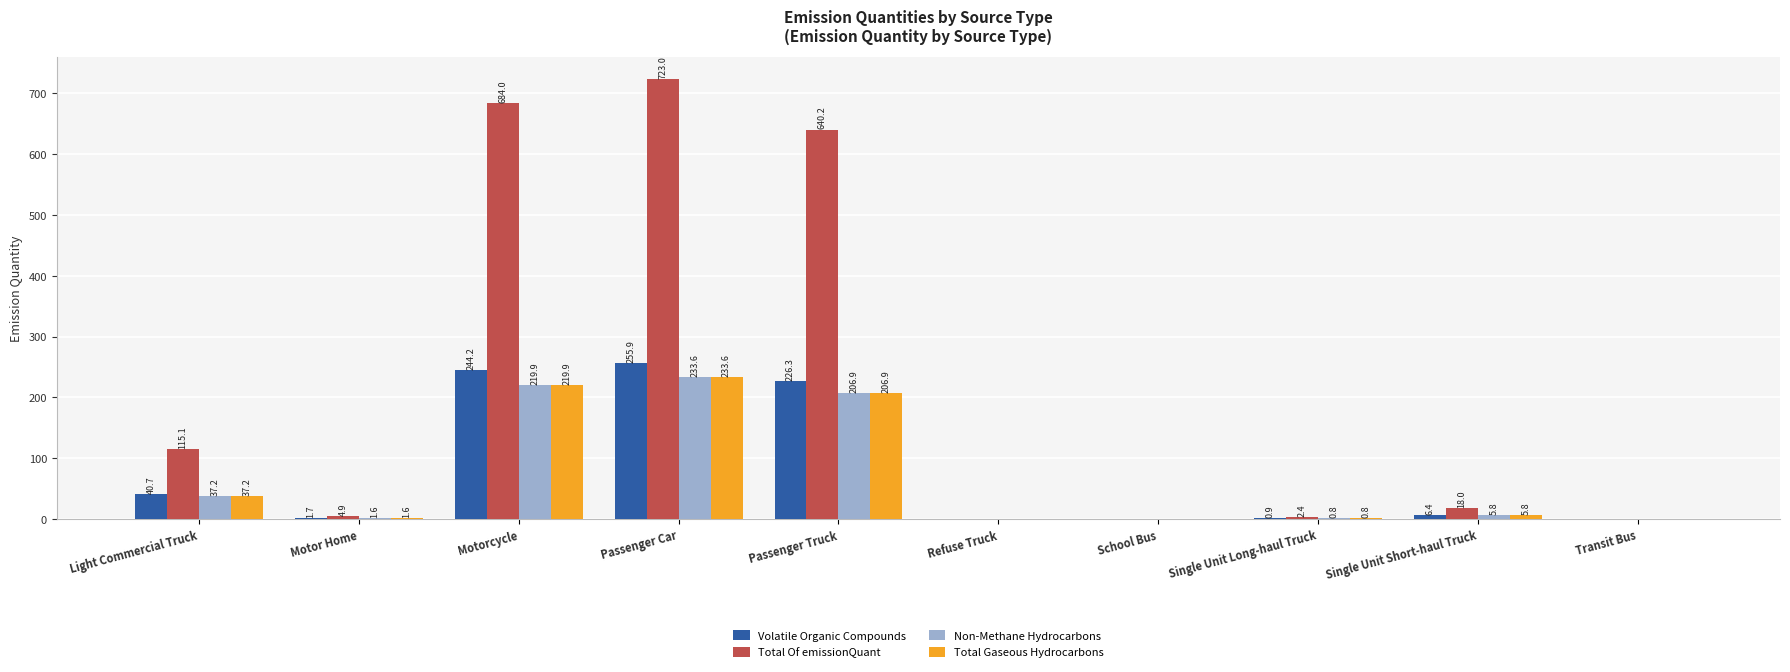

Which series has the largest total across all categories?

Total Of emissionQuant